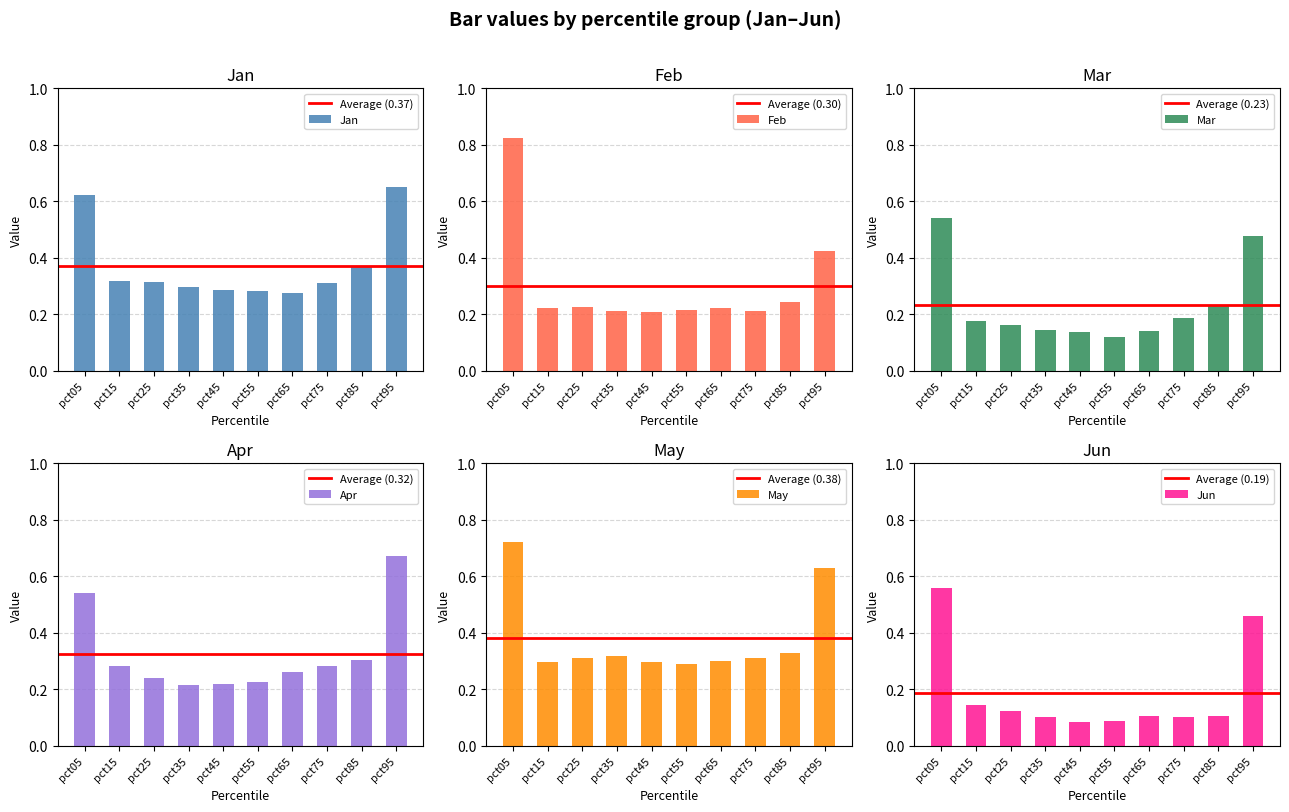

Between pct35 and pct95, which series saw the biggest shift?

Apr